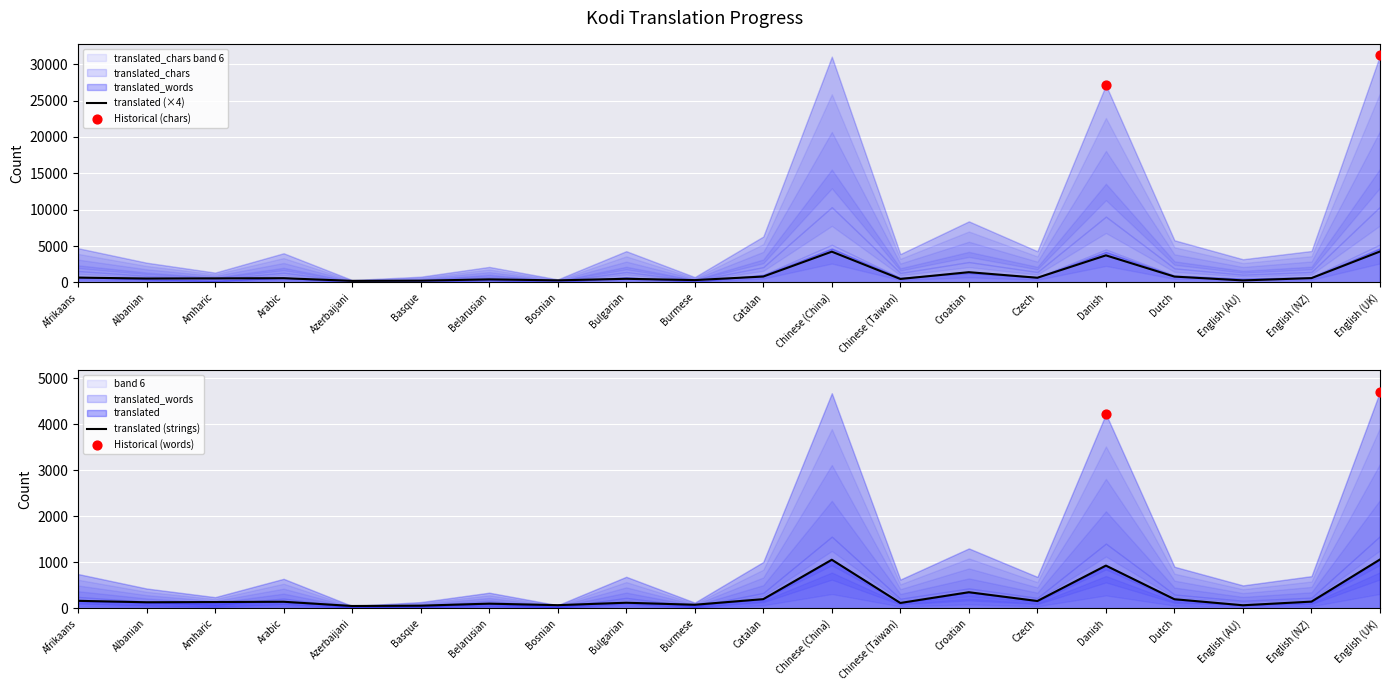

Which series has the largest total across all categories?

translated_words